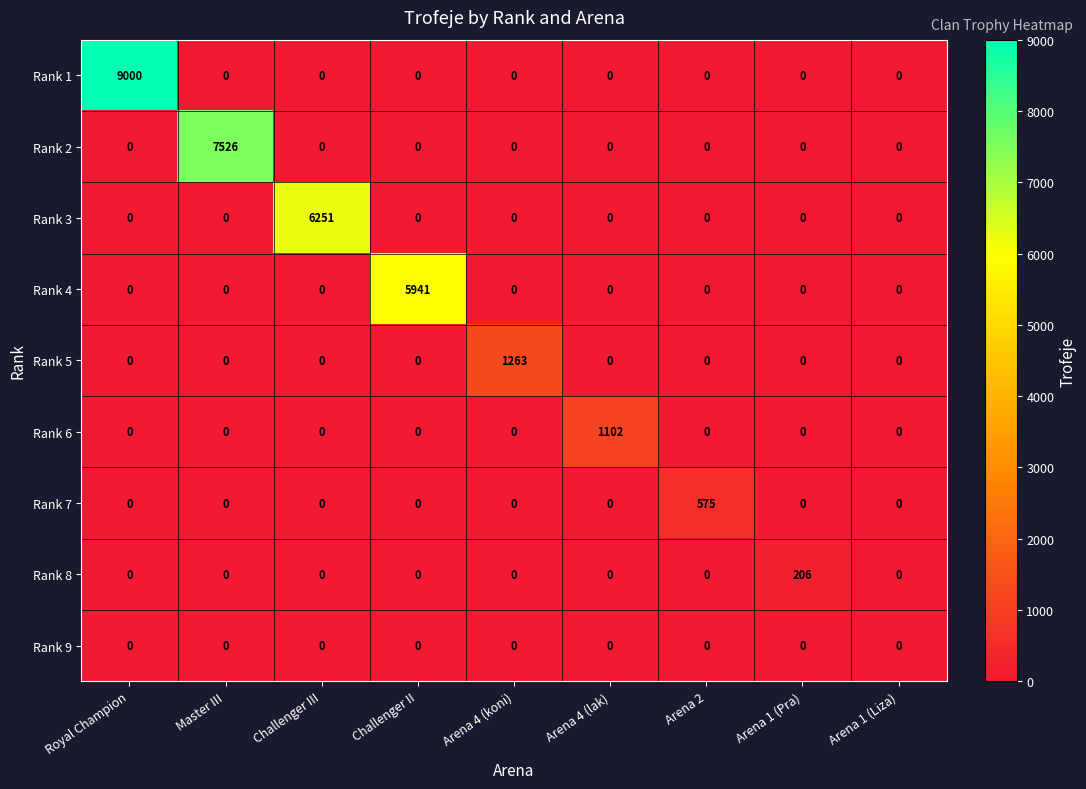

How many distinct data groups are displayed?

9